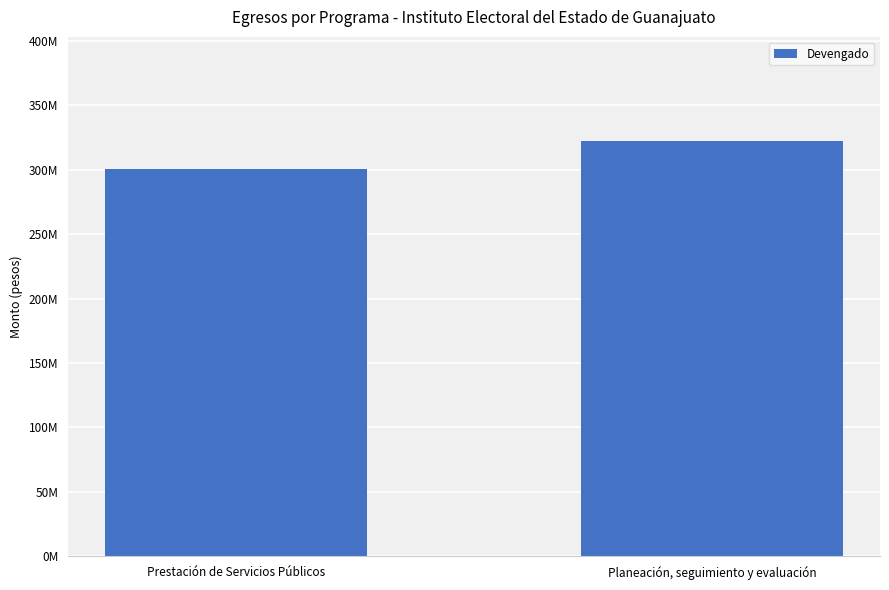

Are the bars horizontal?

No